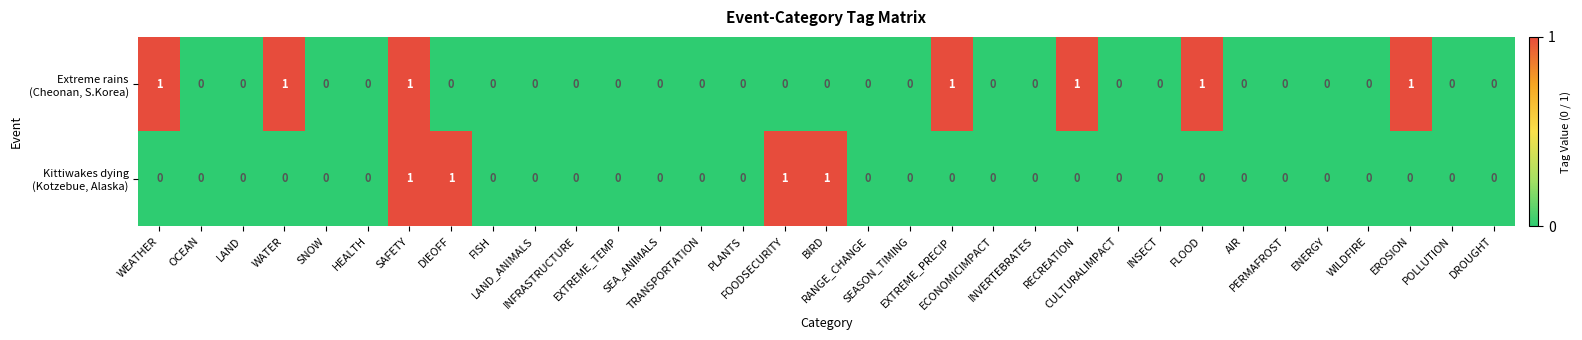

How many series are shown in this chart?

2